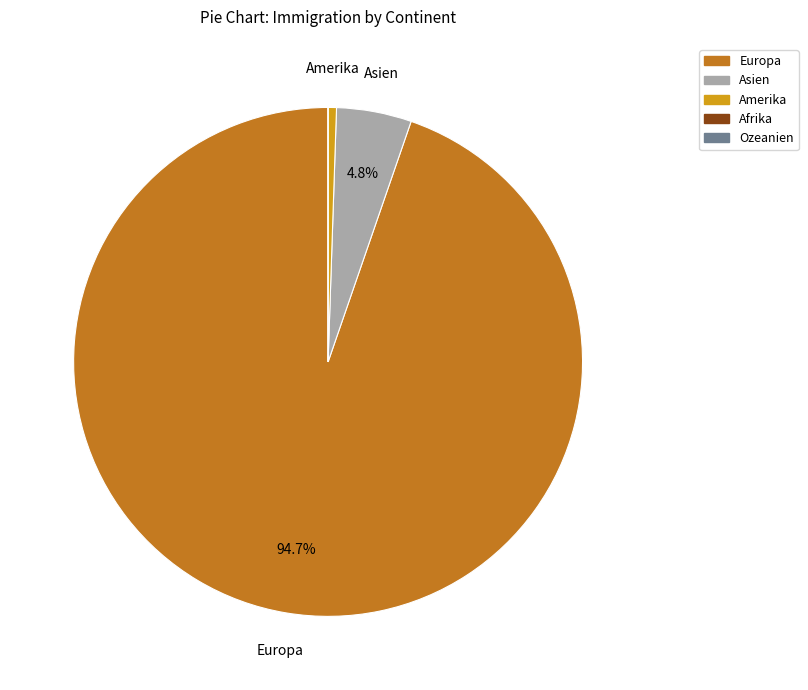

Which category has the biggest portion of the pie?

Europa